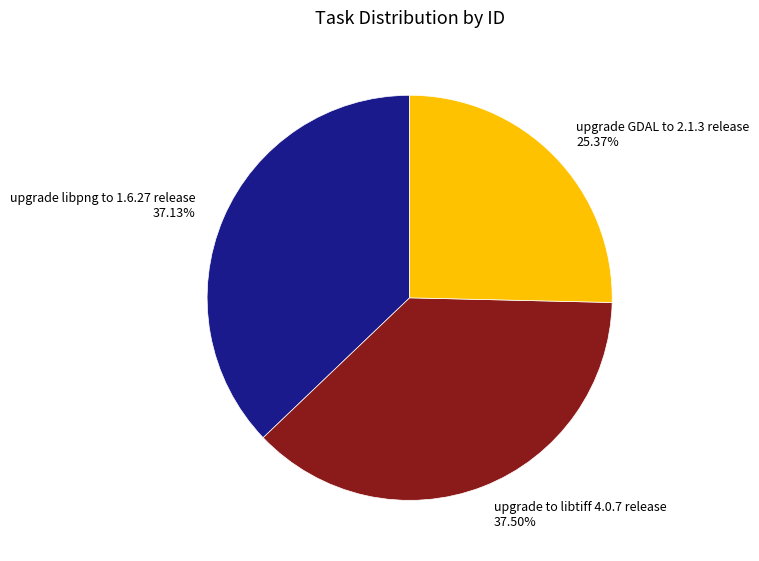

Is there a majority slice in this chart?

No